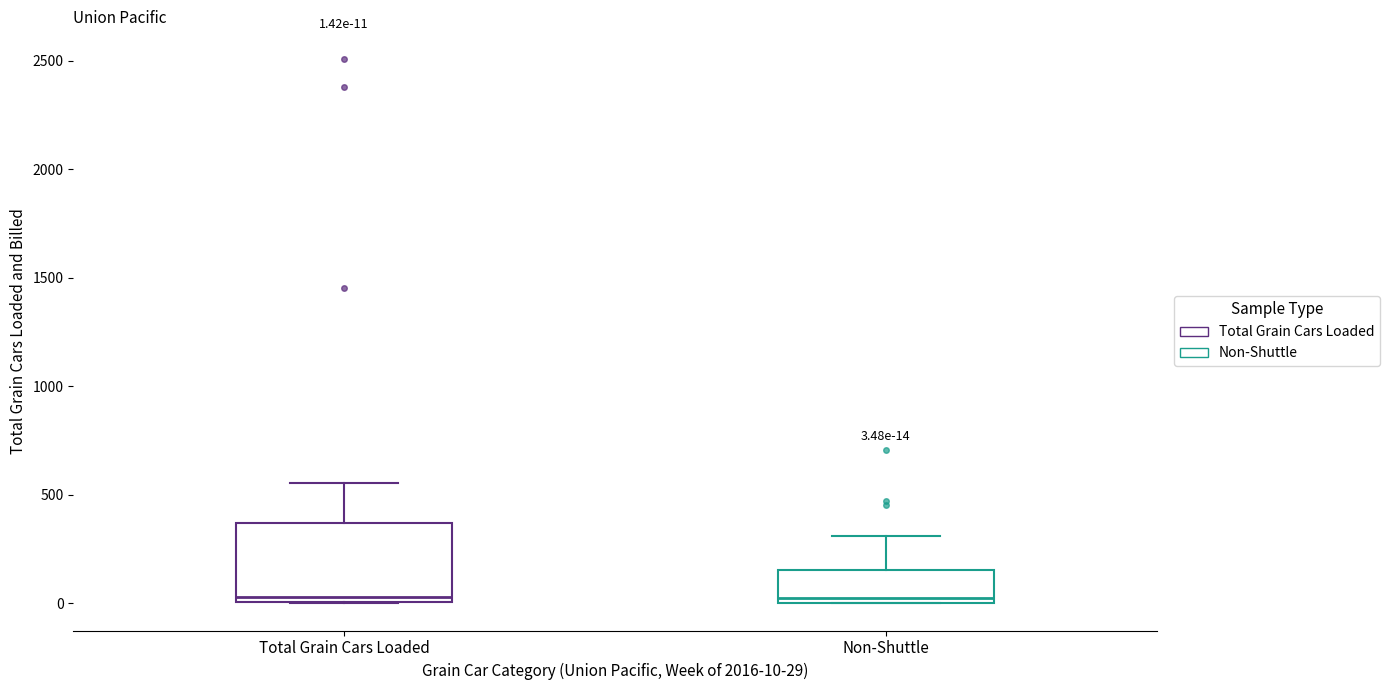

Comparing the boxes themselves (not the whiskers), which one is the tallest?

Total Grain Cars Loaded